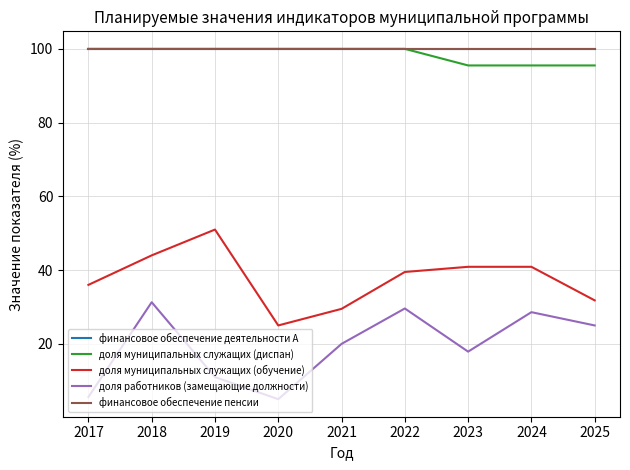

True or false: доля работников (замещающие должности) and доля муниципальных служащих (обучение) cross at least once.

False